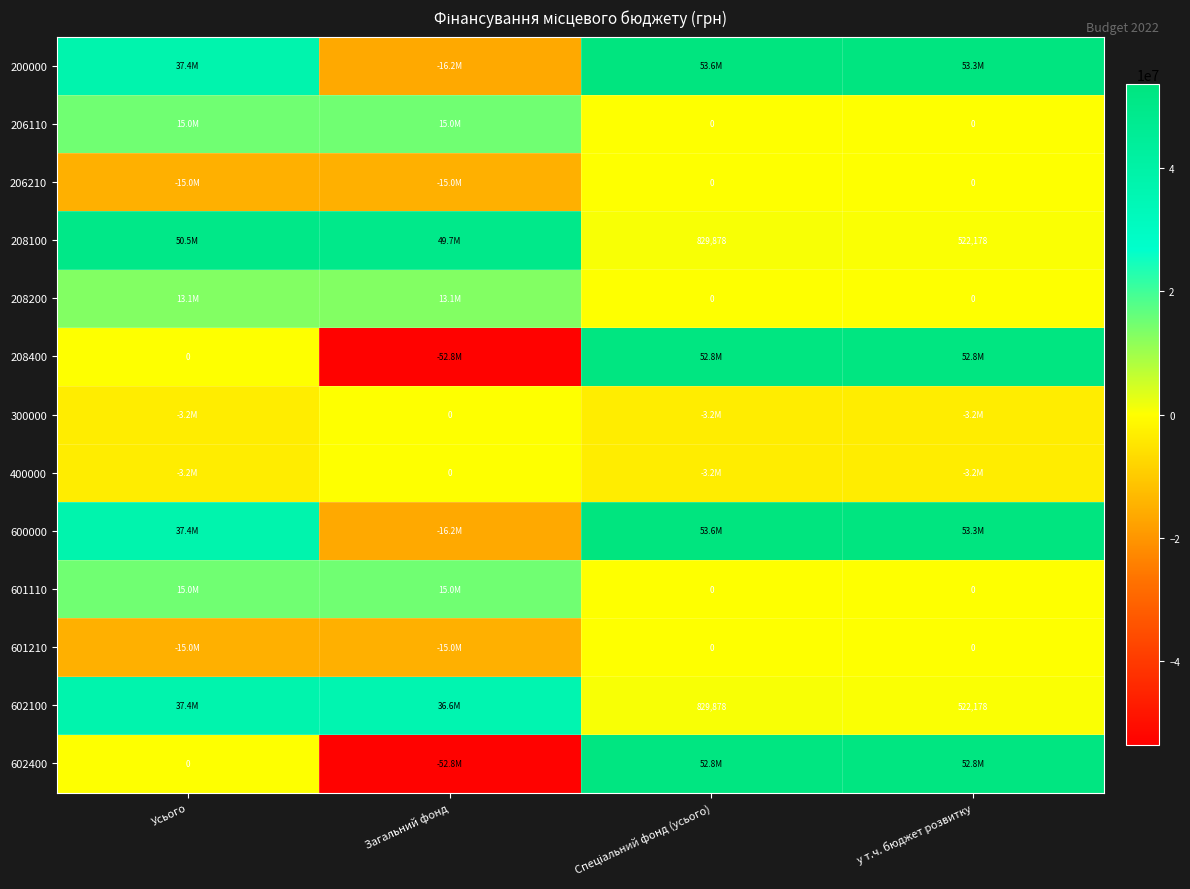

What is the difference between the highest and lowest values at Загальний фонд?

102453807.9